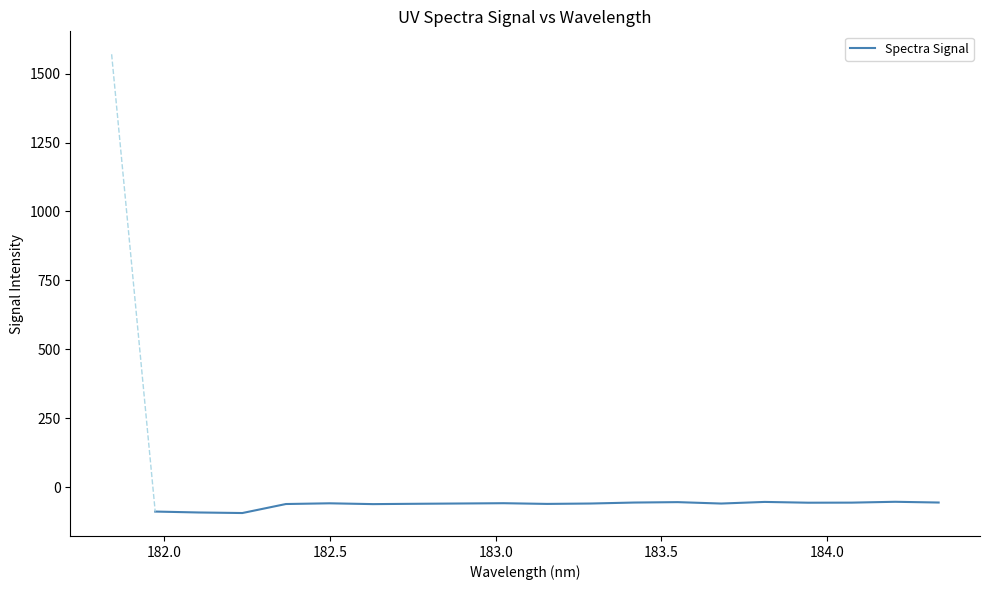

What is the difference between the maximum and minimum values?

40.8